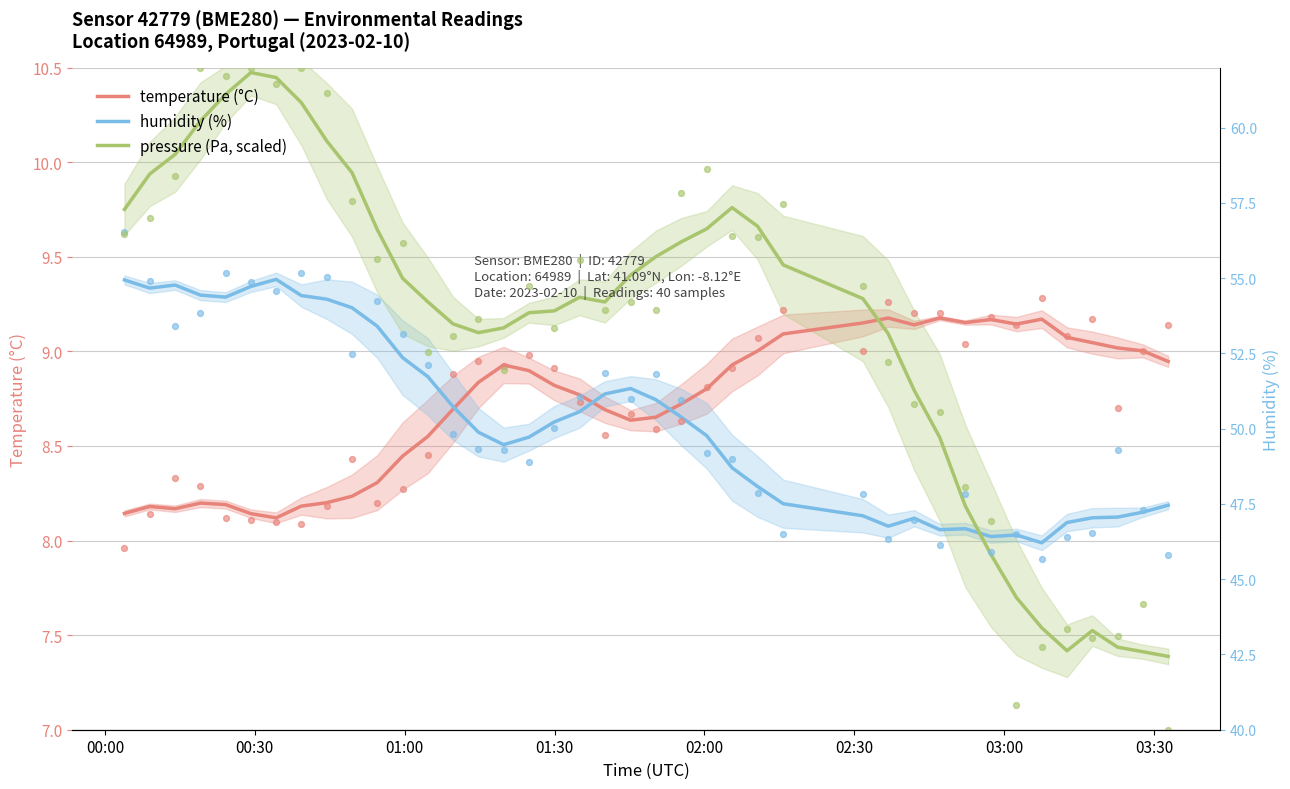

Which series reaches the minimum Y coordinate?

pressure (Pa, scaled)